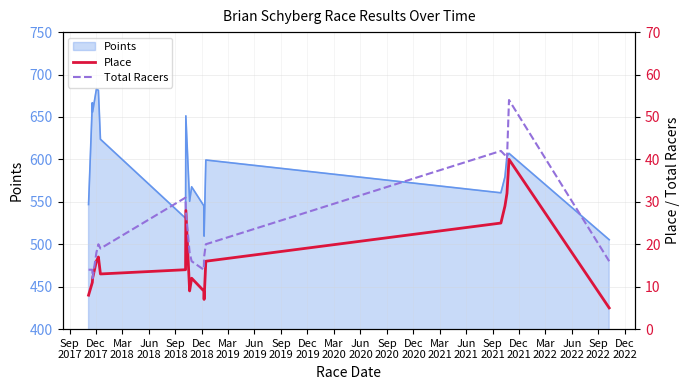

What is the difference between the Place values at Jun
2018 and Dec
2017?

5